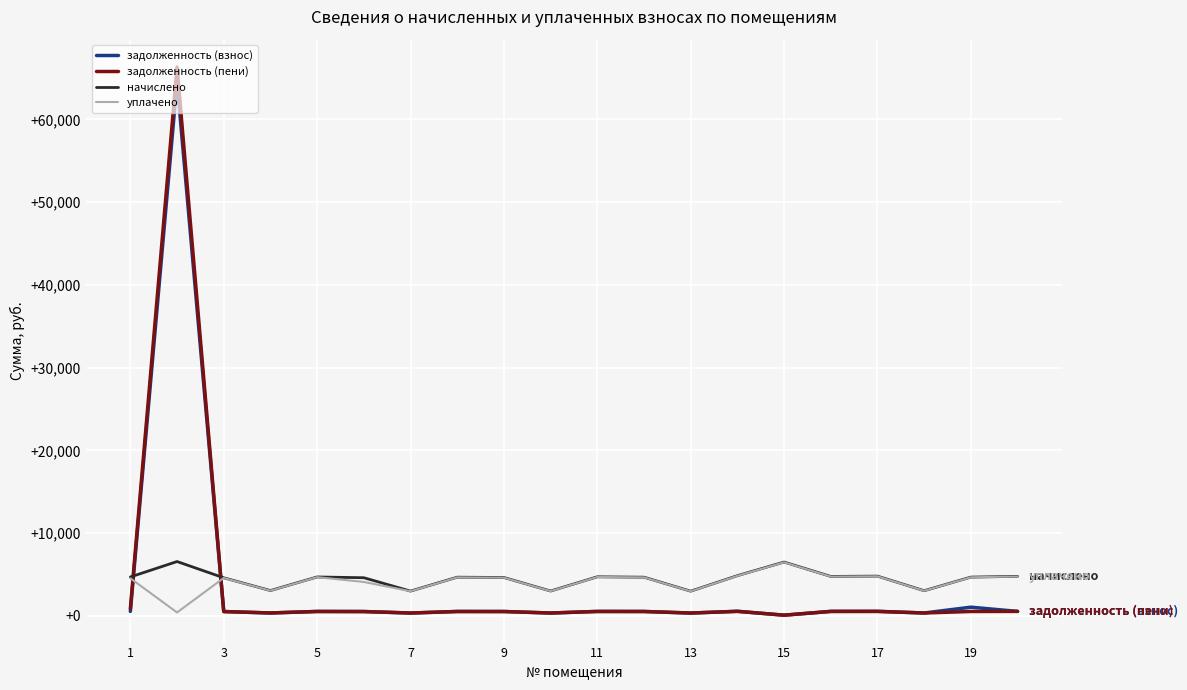

How many intersections are there between задолженность (пени) and уплачено?

2